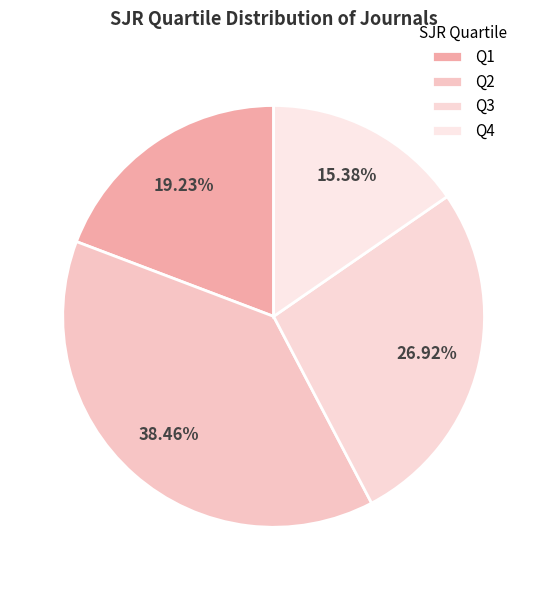

Is there a majority slice in this chart?

No